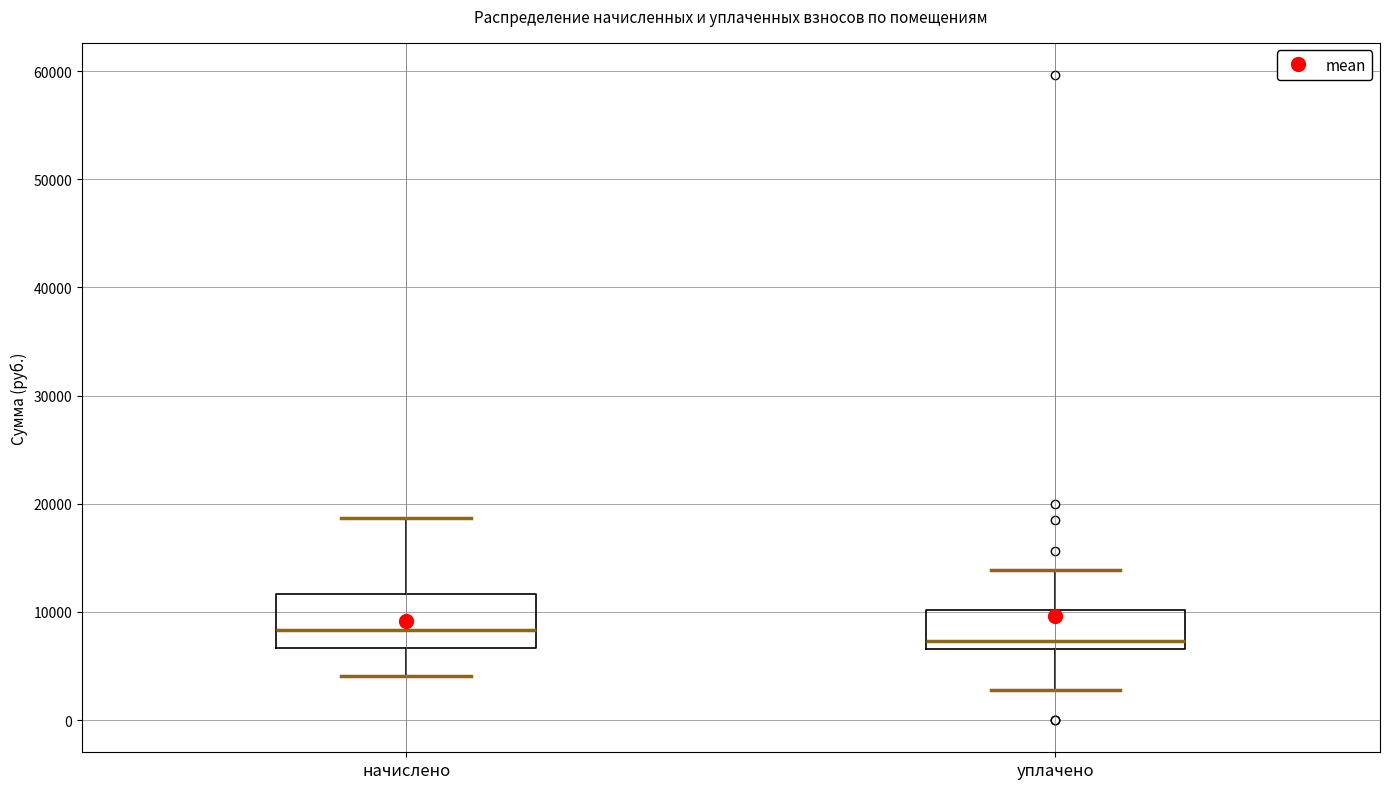

Reading left to right, read every box against the y-axis: the position of its median line, the range the box covers, and the ends of its whiskers. The values are not printed on the chart, so give them approximately, as read against the axis.

начислено: median 8000, box 7000 to 12000, whiskers 4000 to 19000
уплачено: median 7000 (just above the box's lower edge), box 7000 to 10000, whiskers 3000 to 14000